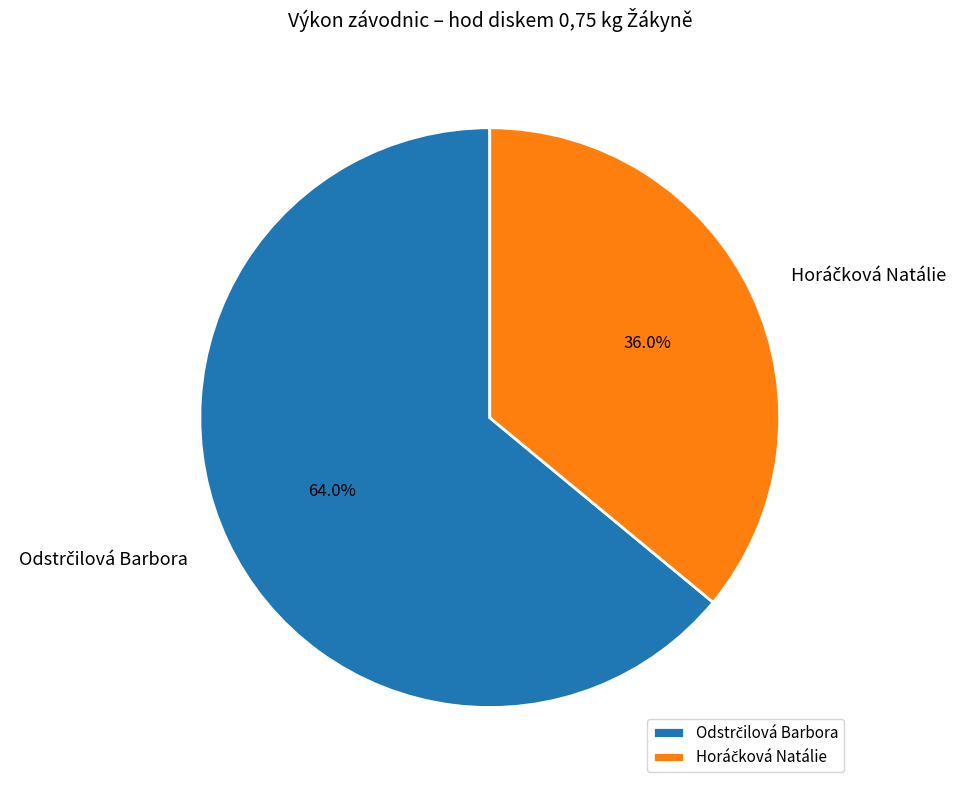

Is there any slice that represents more than half of the pie?

Yes